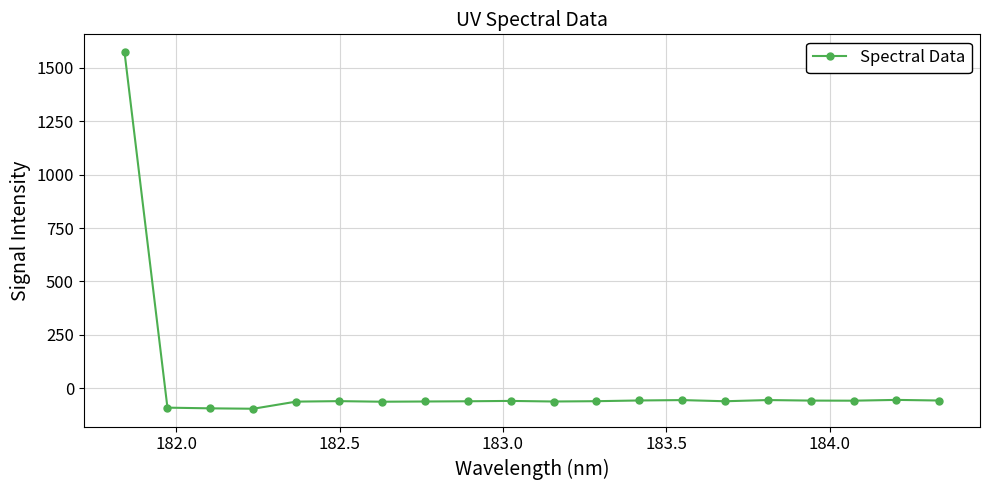

What is the value of the 4th point from the left?

-94.8